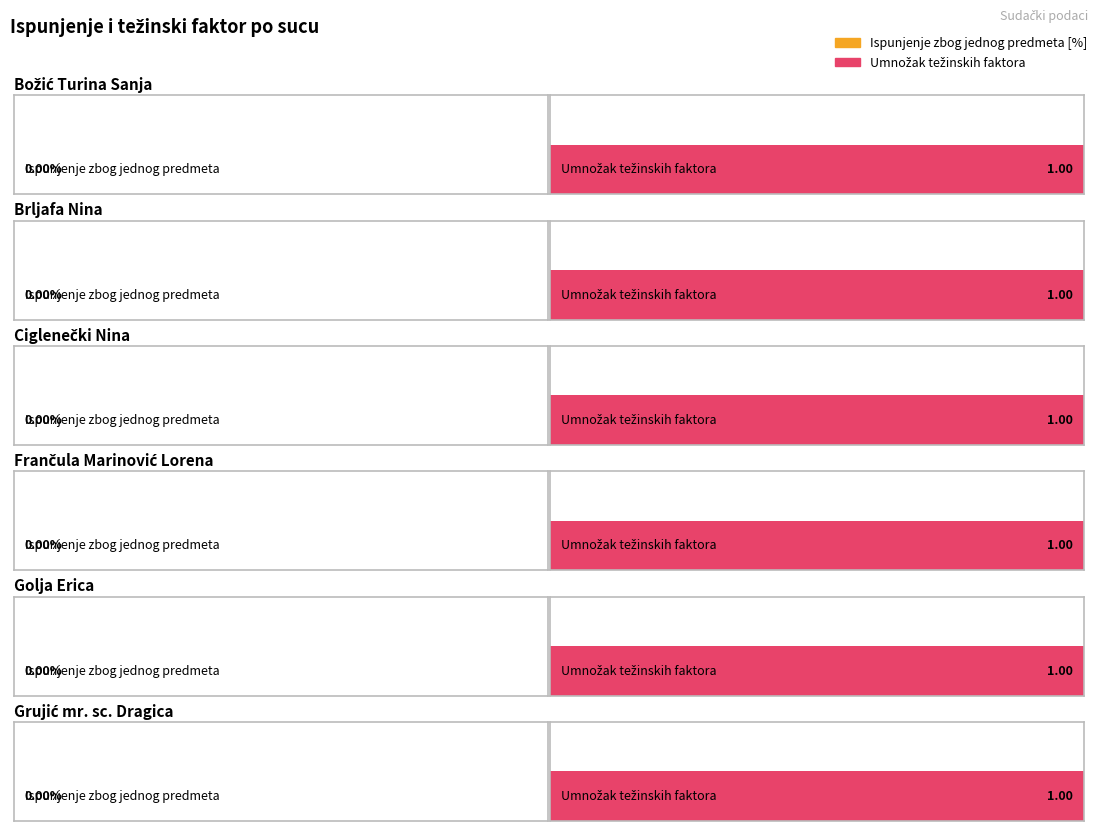

Are the bars grouped side by side (vs. stacked)?

Yes